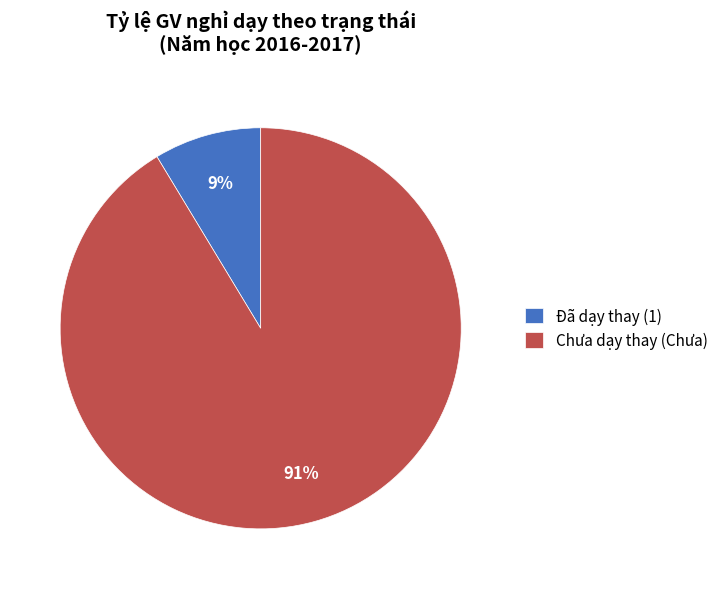

Which has a higher value, Đã dạy thay (1) or Chưa dạy thay (Chưa)?

Chưa dạy thay (Chưa)